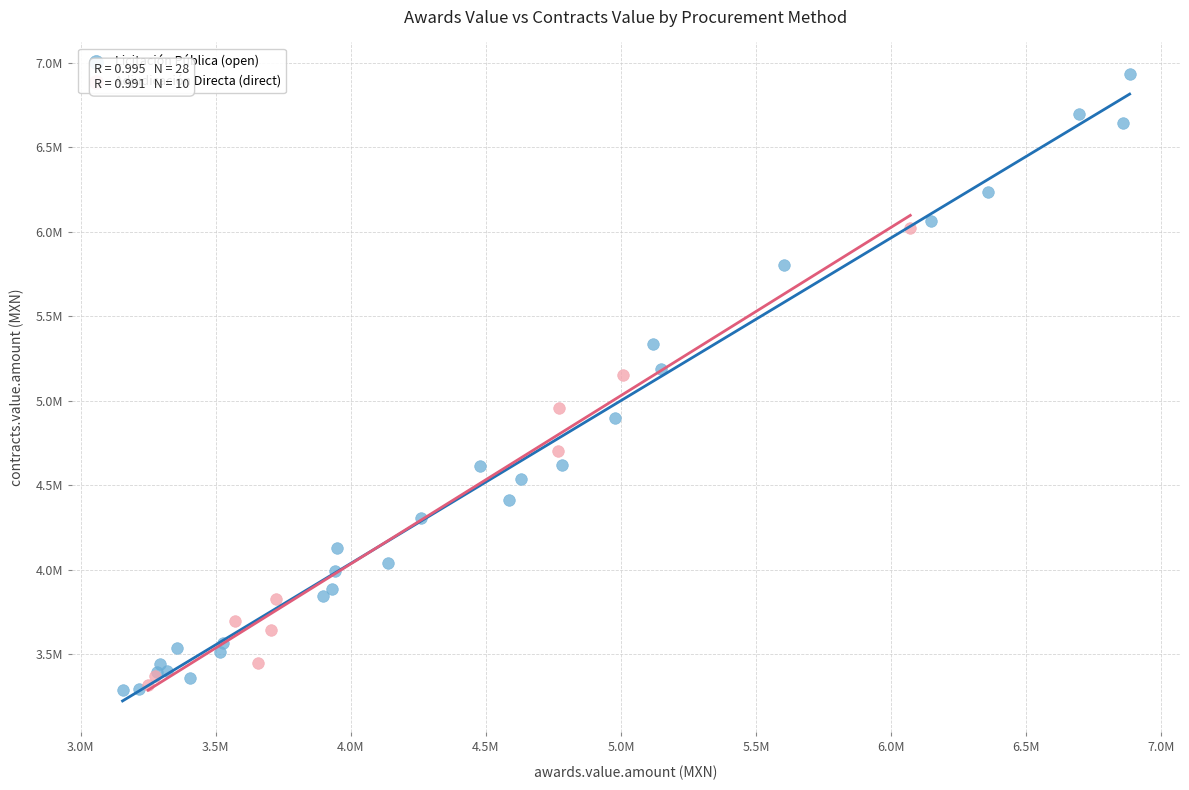

What are all the series names shown in the legend?

Licitación Pública (open), Adjudicación Directa (direct)